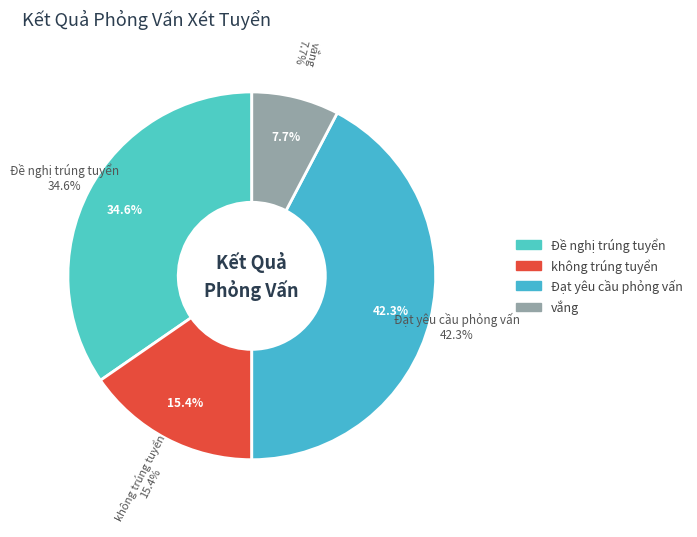

What percentage do Đạt yêu cầu phỏng vấn and không trúng tuyển together represent?

57.7%